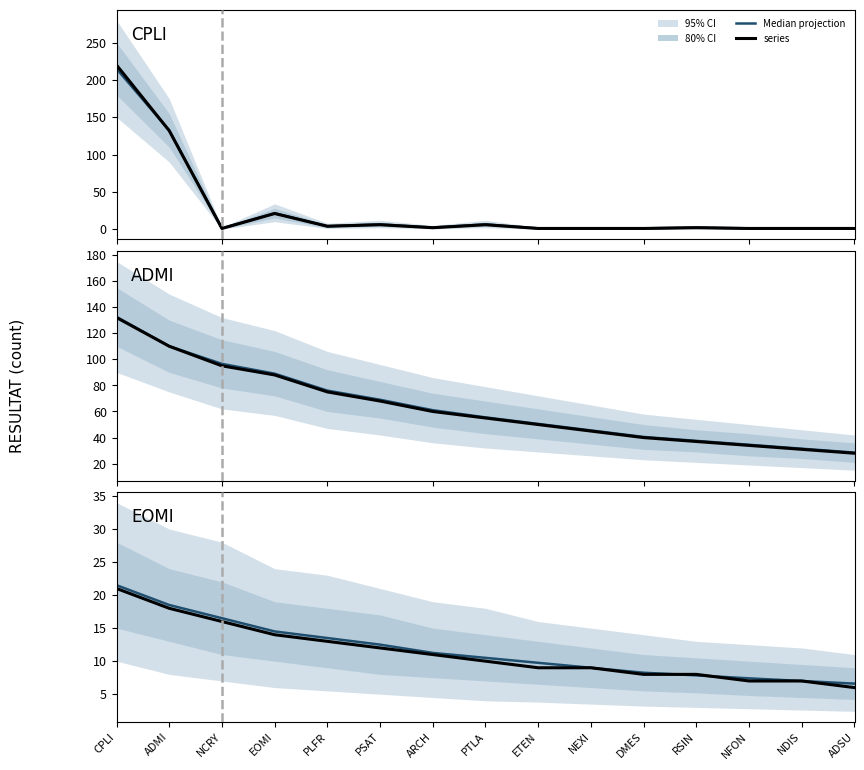

Reading left to right, what are all the values shown in this chart?

Median projection: CPLI=21.5	ADMI=18.5	NCRY=16.5	EOMI=14.5	PLFR=13.5	PSAT=12.5	ARCH=11.2	PTLA=10.5	ETEN=9.8	NEXI=9.0	DMES=8.2	RSIN=7.8	NFON=7.4	NDIS=7.0	ADSU=6.6
series: CPLI=220.0	ADMI=132.0	NCRY=1.0	EOMI=21.0	PLFR=4.0	PSAT=6.0	ARCH=2.0	PTLA=6.0	ETEN=1.0	NEXI=1.0	DMES=1.0	RSIN=2.0	NFON=1.0	NDIS=1.0	ADSU=1.0
series_admi: CPLI=132.0	ADMI=110.0	NCRY=95.0	EOMI=88.0	PLFR=75.0	PSAT=68.0	ARCH=60.0	PTLA=55.0	ETEN=50.0	NEXI=45.0	DMES=40.0	RSIN=37.0	NFON=34.0	NDIS=31.0	ADSU=28.0
series_eomi: CPLI=21.0	ADMI=18.0	NCRY=16.0	EOMI=14.0	PLFR=13.0	PSAT=12.0	ARCH=11.0	PTLA=10.0	ETEN=9.0	NEXI=9.0	DMES=8.0	RSIN=8.0	NFON=7.0	NDIS=7.0	ADSU=6.0